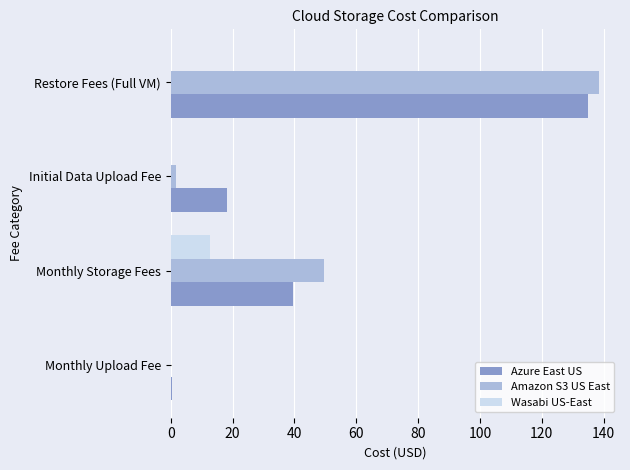

At which category is the sum across all series the highest?

Restore Fees (Full VM)